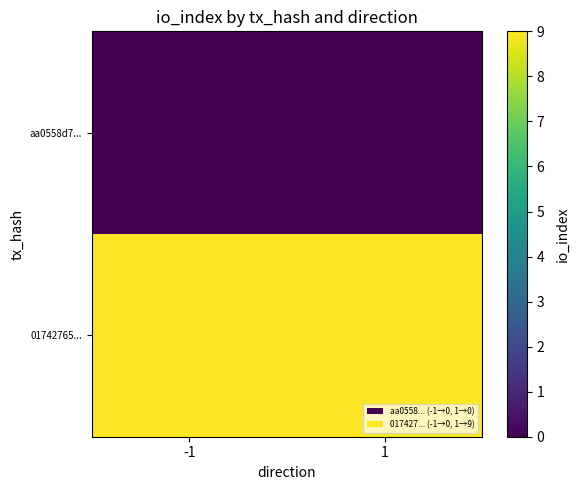

What is the difference between the highest and lowest values at 1?

9